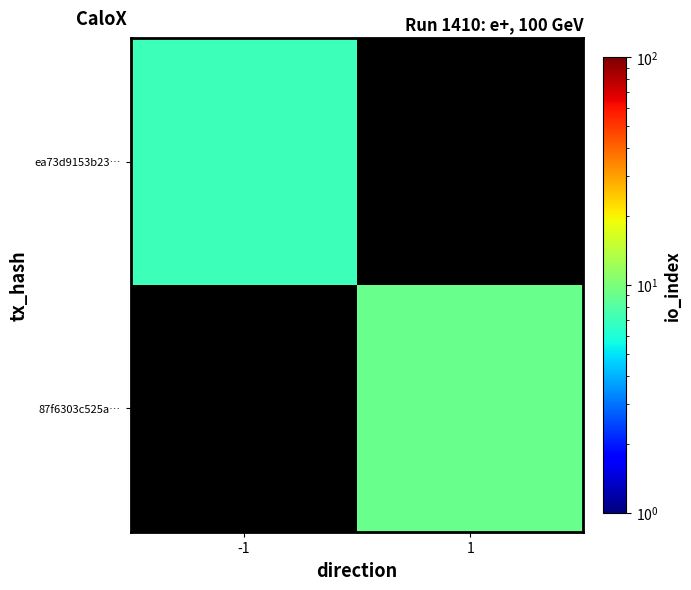

What is the minimum value shown in the chart?

7.0